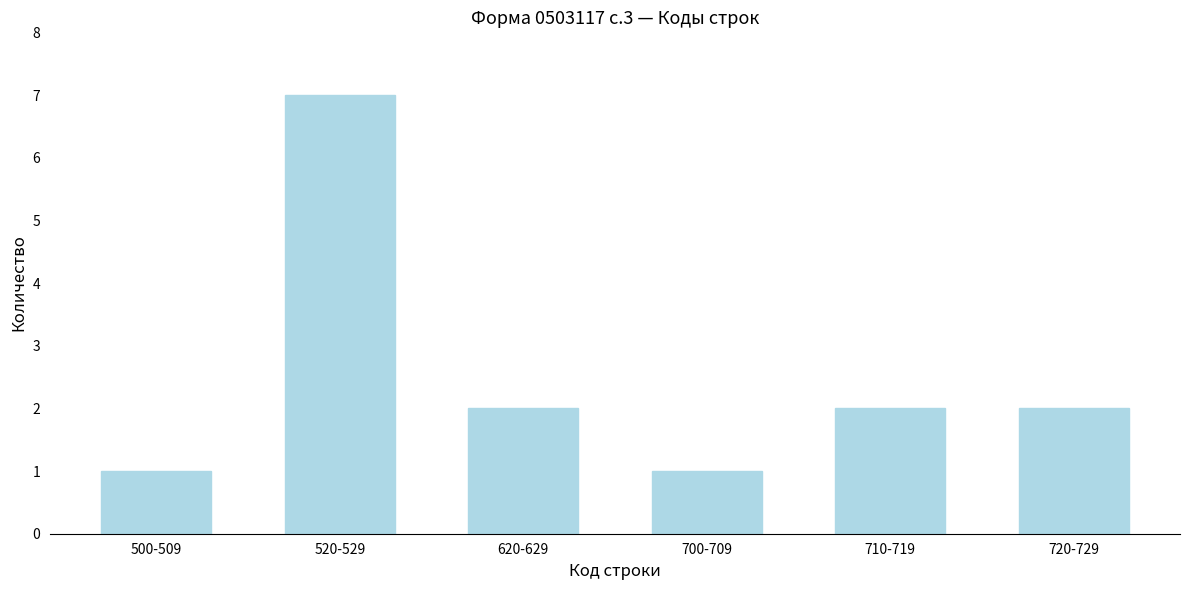

Reading left to right, extract all data points from this chart.

1	7	2	1	2	2